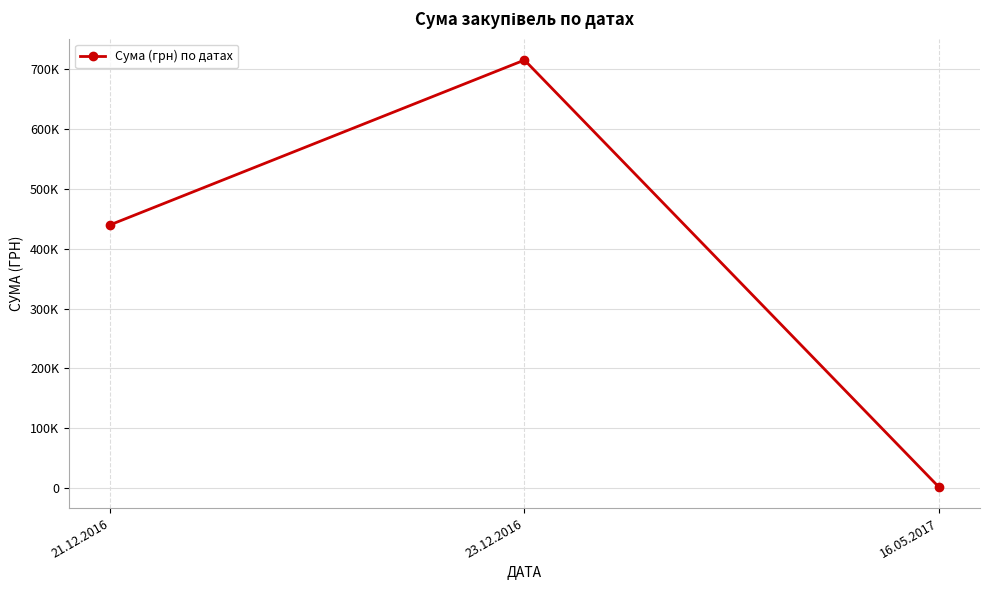

True or false: the data shows 715586.8 at 23.12.2016.

True